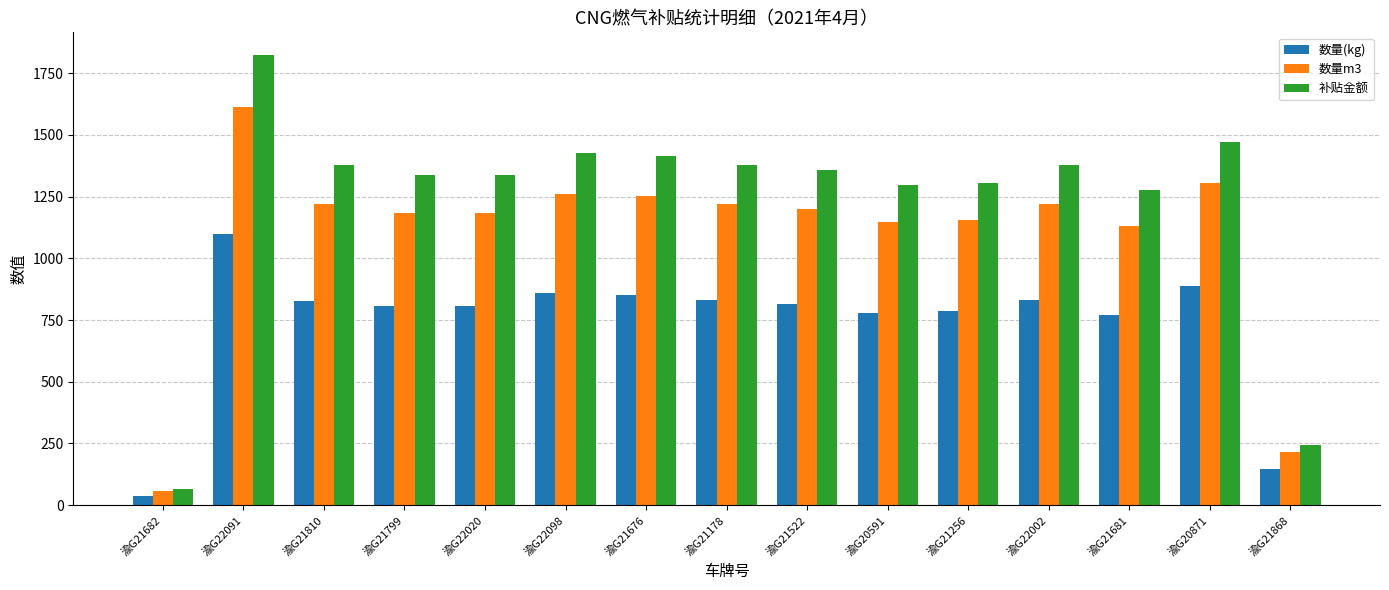

What position from the left is 渝G22098?

6